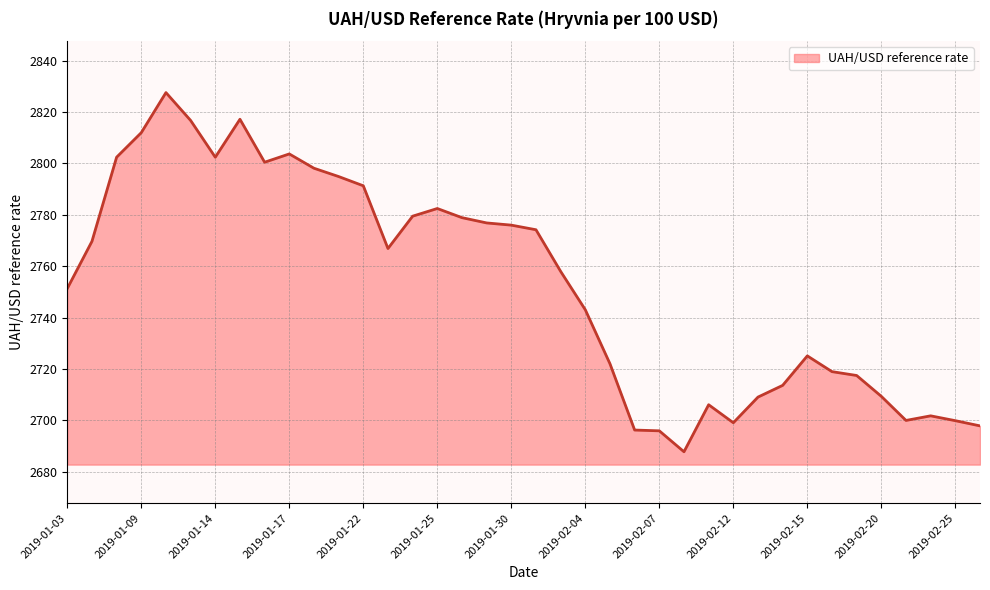

What is the maximum value shown in the chart?

2827.5